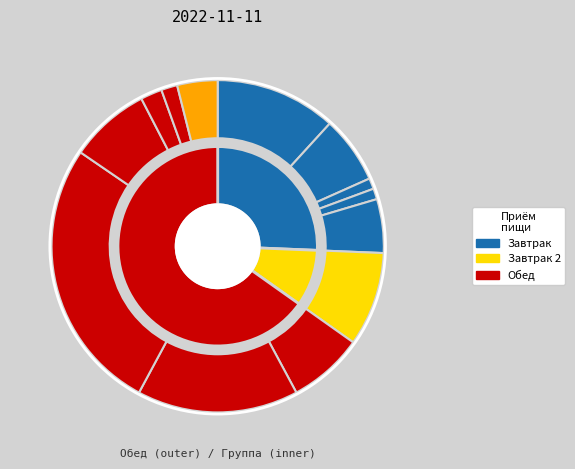

How many slices are in this pie chart?

13